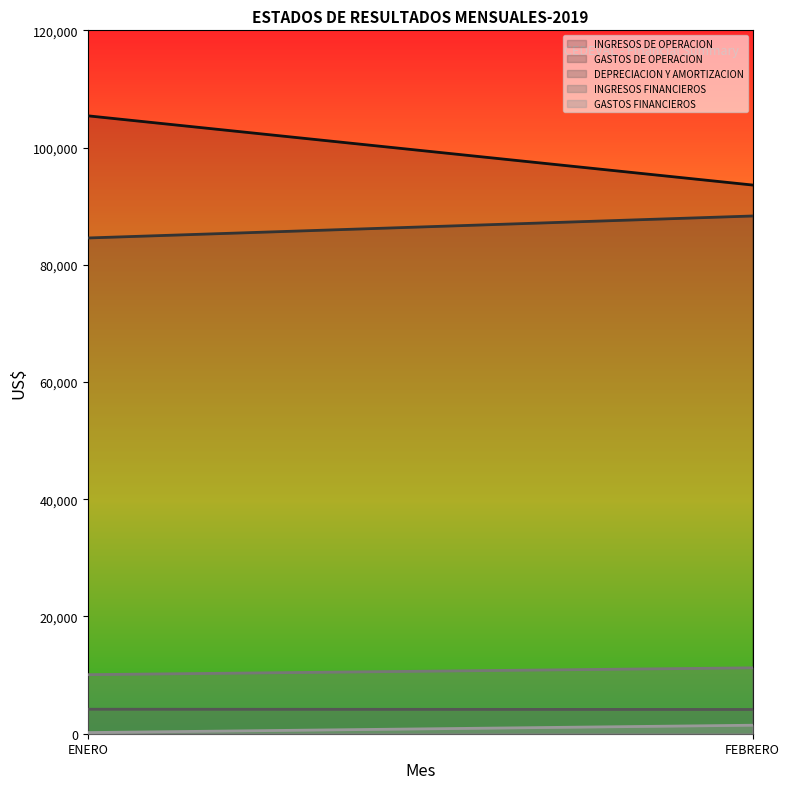

Reading left to right, what are all the values shown in this chart?

INGRESOS DE OPERACION: 105417.1	93607.9
GASTOS DE OPERACION: 84575.4	88325.9
DEPRECIACION Y AMORTIZACION: 4178.1	4138.3
INGRESOS FINANCIEROS: 10075.1	11240.8
GASTOS FINANCIEROS: 195.4	1449.8